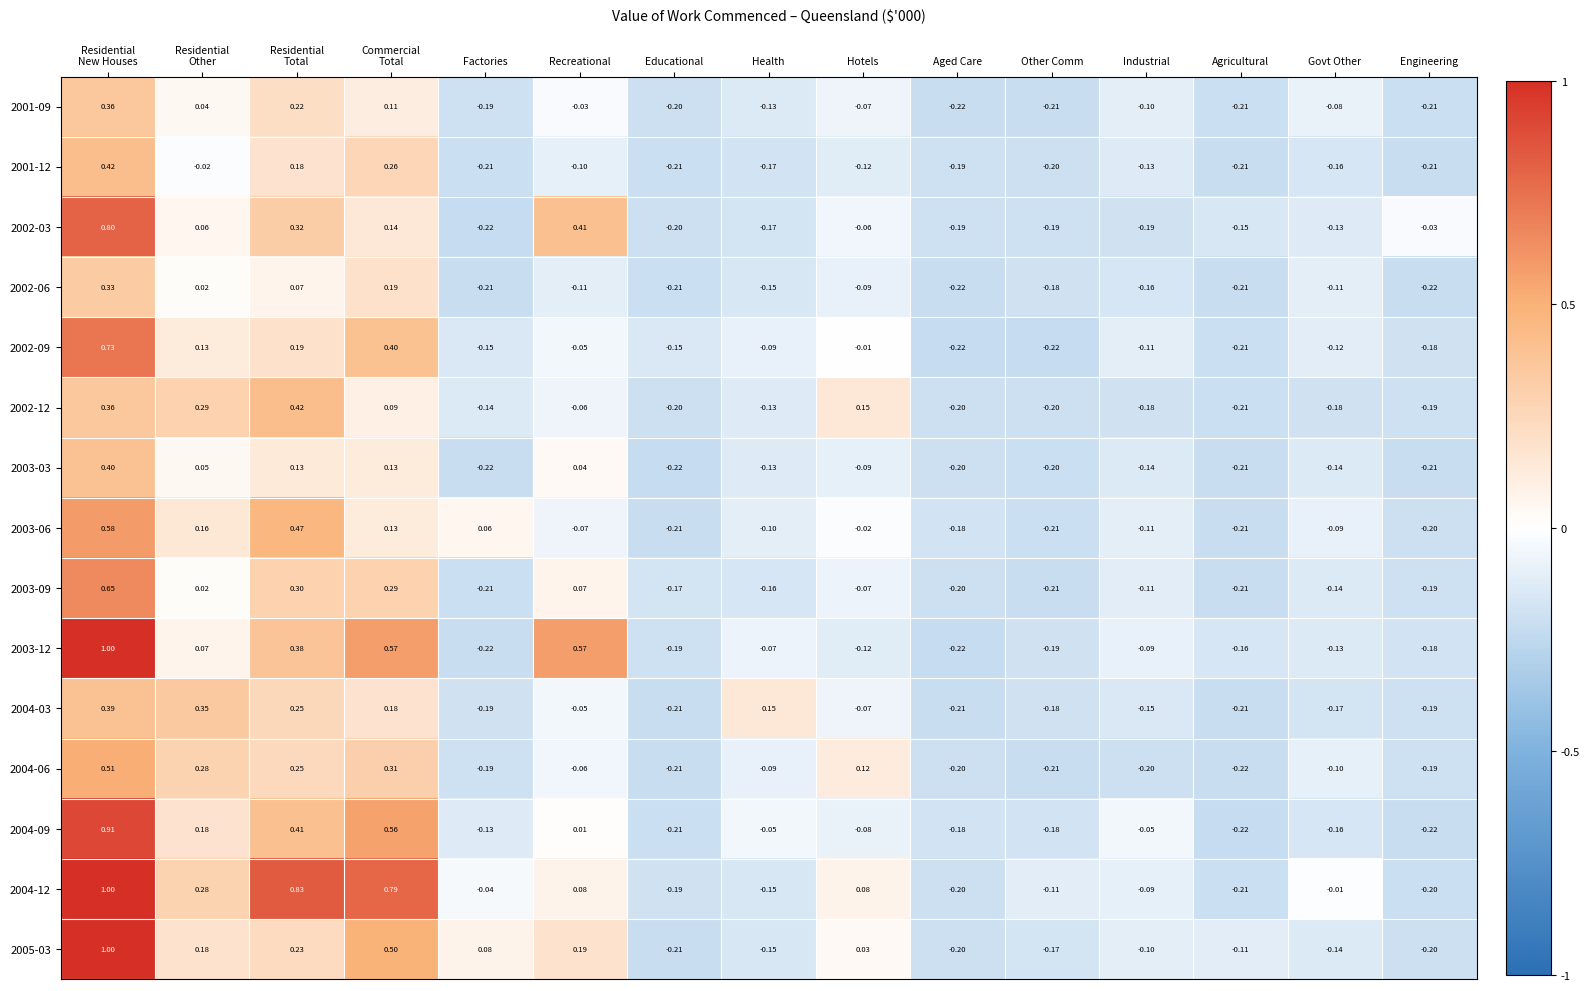

Is the value of 2001-12 at Other Comm greater than the value of 2004-06 at Factories?

No